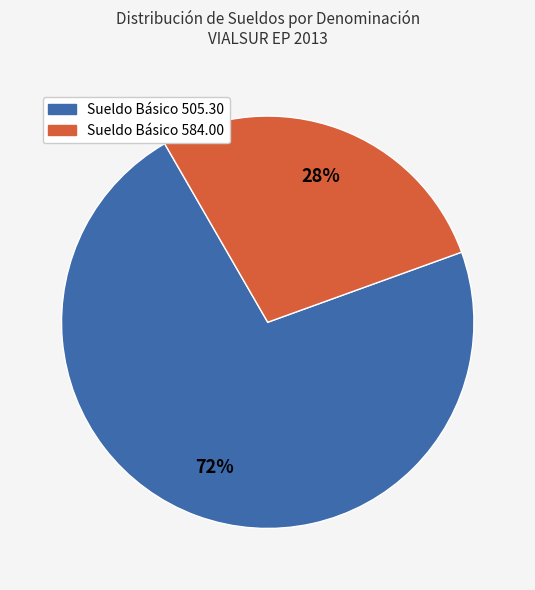

To the nearest percent, what is the difference between the largest and smallest slice percentages?

44%